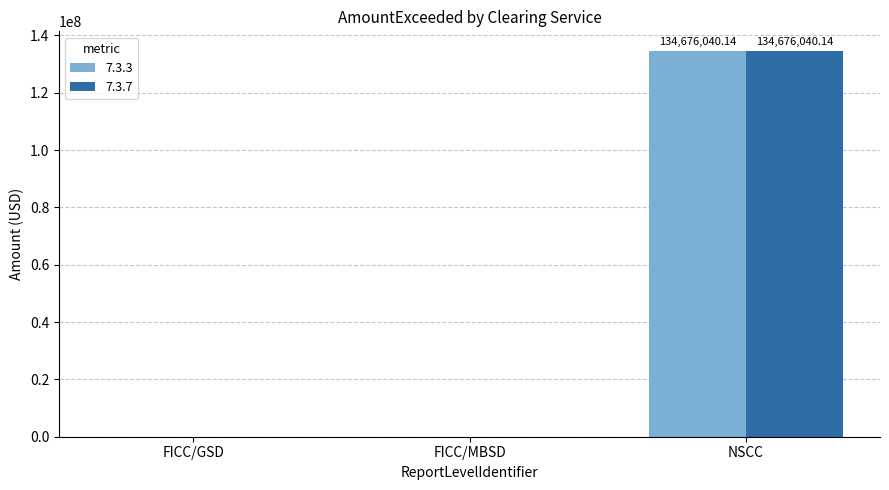

The value of 7.3.7 at FICC/MBSD is 0.0. True or false?

True